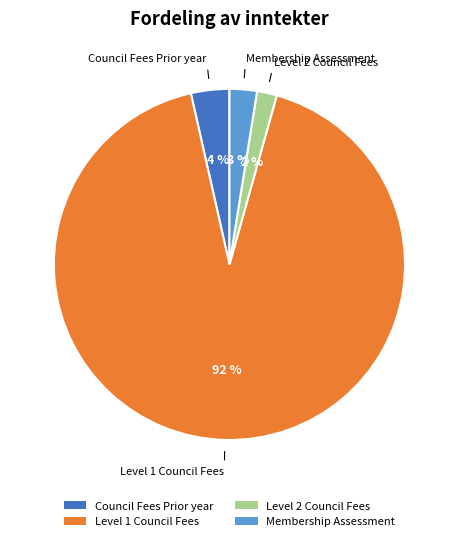

What is the smallest slice in the pie chart?

Level 2 Council Fees